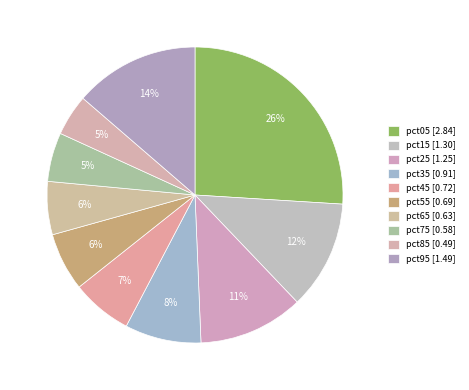

Count the number of slices in the pie.

10